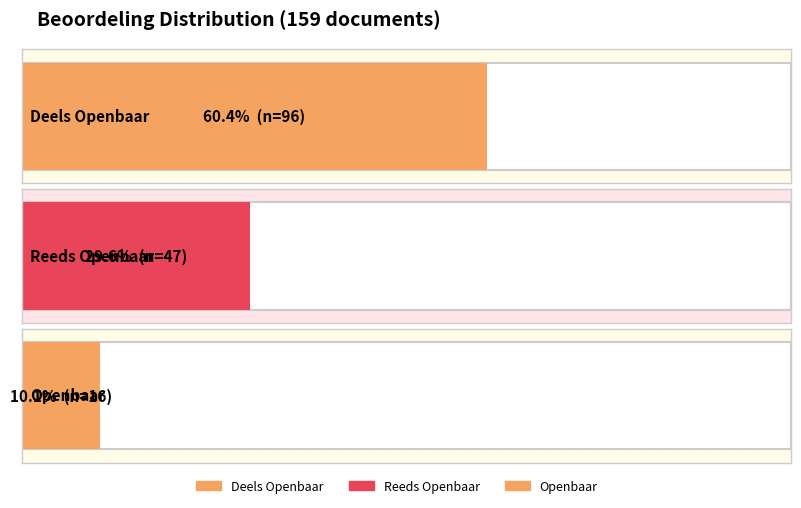

Reading right to left, extract all data points from this chart.

Openbaar=16	Reeds Openbaar=47	Deels Openbaar=96